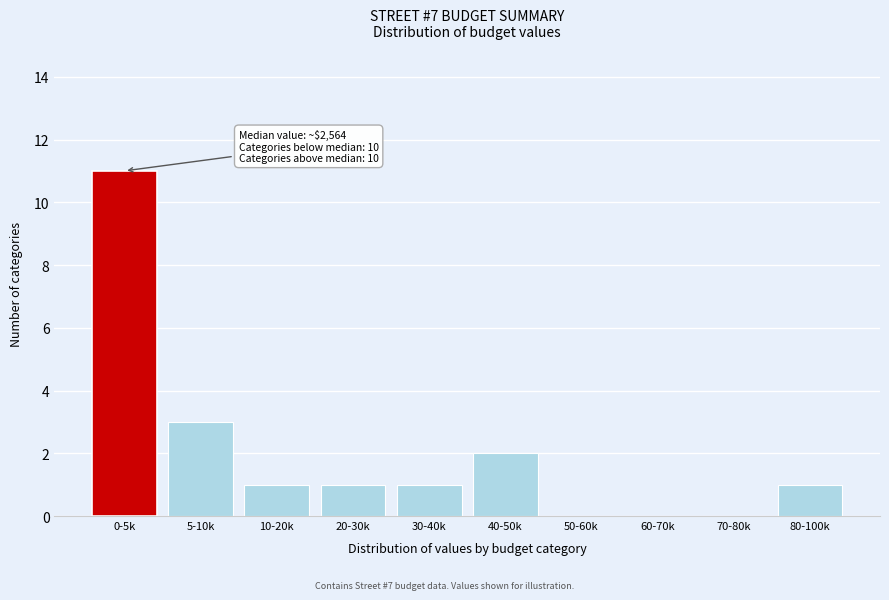

Reading left to right, extract all data points from this chart.

0-5k=11	5-10k=3	10-20k=1	20-30k=1	30-40k=1	40-50k=2	50-60k=0	60-70k=0	70-80k=0	80-100k=1